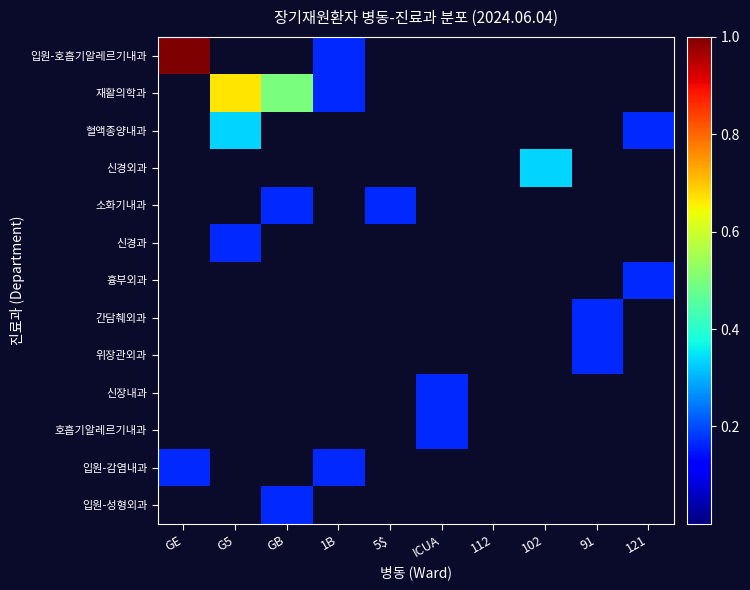

Reading left to right, what are all the values shown in this chart?

입원-호흡기알레르기내과: GE=1.0	G5=0.0	GB=0.0	1B=0.2	5$=0.0	ICUA=0.0	112=0.0	102=0.0	91=0.0	121=0.0
재활의학과: GE=0.0	G5=0.7	GB=0.5	1B=0.2	5$=0.0	ICUA=0.0	112=0.0	102=0.0	91=0.0	121=0.0
혈액종양내과: GE=0.0	G5=0.3	GB=0.0	1B=0.0	5$=0.0	ICUA=0.0	112=0.0	102=0.0	91=0.0	121=0.2
신경외과: GE=0.0	G5=0.0	GB=0.0	1B=0.0	5$=0.0	ICUA=0.0	112=0.0	102=0.3	91=0.0	121=0.0
소화기내과: GE=0.0	G5=0.0	GB=0.2	1B=0.0	5$=0.2	ICUA=0.0	112=0.0	102=0.0	91=0.0	121=0.0
신경과: GE=0.0	G5=0.2	GB=0.0	1B=0.0	5$=0.0	ICUA=0.0	112=0.0	102=0.0	91=0.0	121=0.0
흉부외과: GE=0.0	G5=0.0	GB=0.0	1B=0.0	5$=0.0	ICUA=0.0	112=0.0	102=0.0	91=0.0	121=0.2
간담췌외과: GE=0.0	G5=0.0	GB=0.0	1B=0.0	5$=0.0	ICUA=0.0	112=0.0	102=0.0	91=0.2	121=0.0
위장관외과: GE=0.0	G5=0.0	GB=0.0	1B=0.0	5$=0.0	ICUA=0.0	112=0.0	102=0.0	91=0.2	121=0.0
신장내과: GE=0.0	G5=0.0	GB=0.0	1B=0.0	5$=0.0	ICUA=0.2	112=0.0	102=0.0	91=0.0	121=0.0
호흡기알레르기내과: GE=0.0	G5=0.0	GB=0.0	1B=0.0	5$=0.0	ICUA=0.2	112=0.0	102=0.0	91=0.0	121=0.0
입원-감염내과: GE=0.2	G5=0.0	GB=0.0	1B=0.2	5$=0.0	ICUA=0.0	112=0.0	102=0.0	91=0.0	121=0.0
입원-성형외과: GE=0.0	G5=0.0	GB=0.2	1B=0.0	5$=0.0	ICUA=0.0	112=0.0	102=0.0	91=0.0	121=0.0